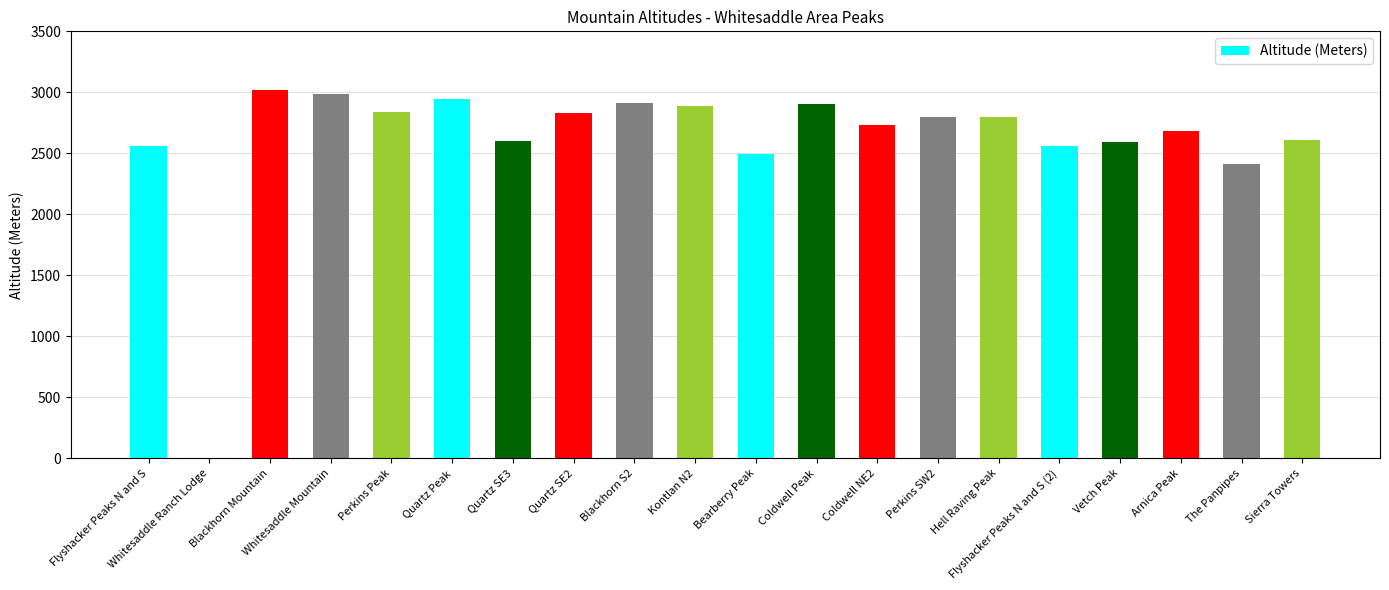

Are the bars horizontal?

No